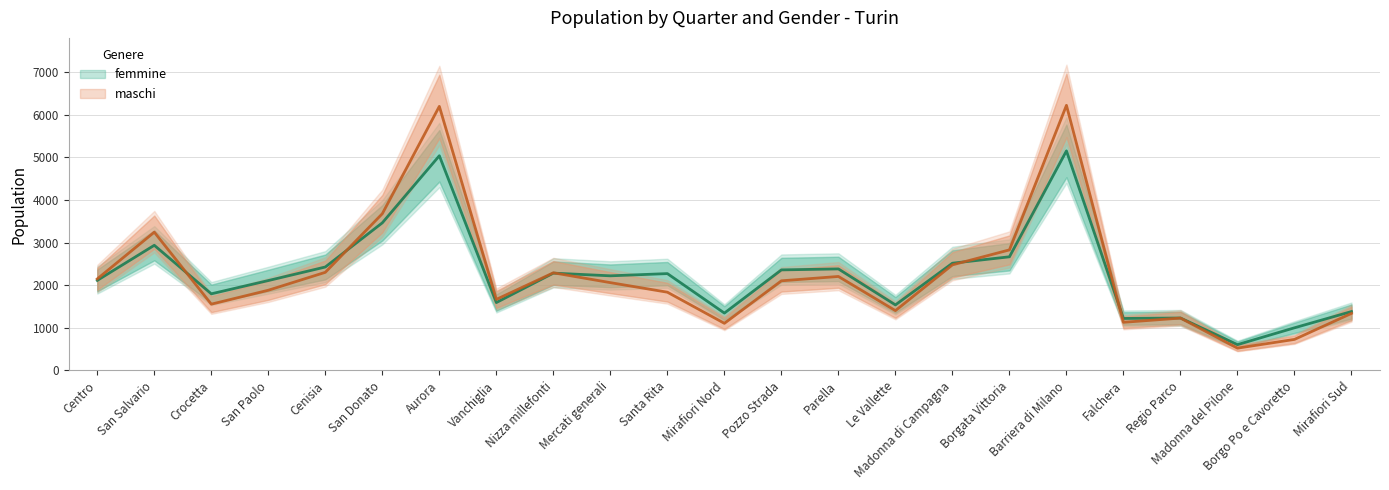

At which label does maschi reach its peak?

Barriera di Milano